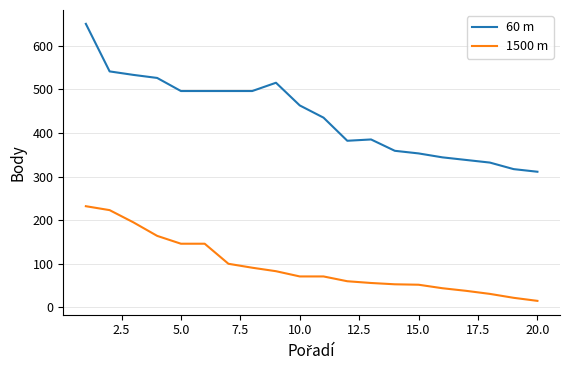

Count the number of data series in this chart.

2